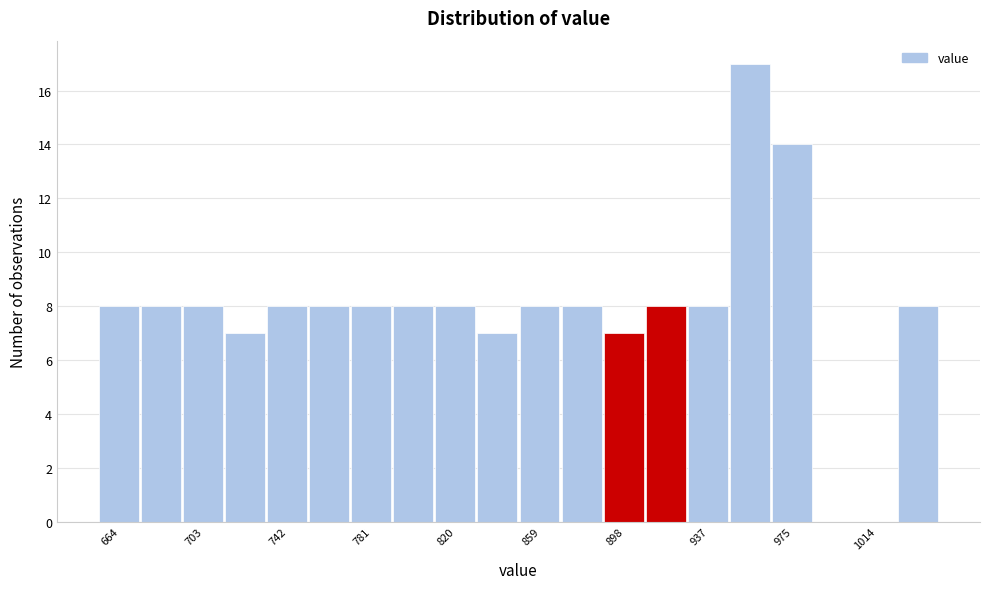

Around what value on the x-axis is the tallest bar? Give the approximate position of its centre, as read against the axis.

955